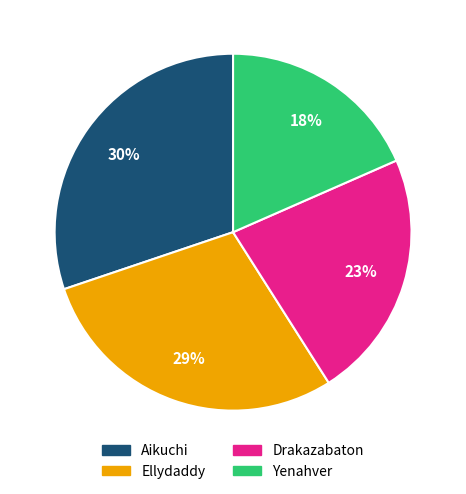

Which category has the smallest portion of the pie?

Yenahver